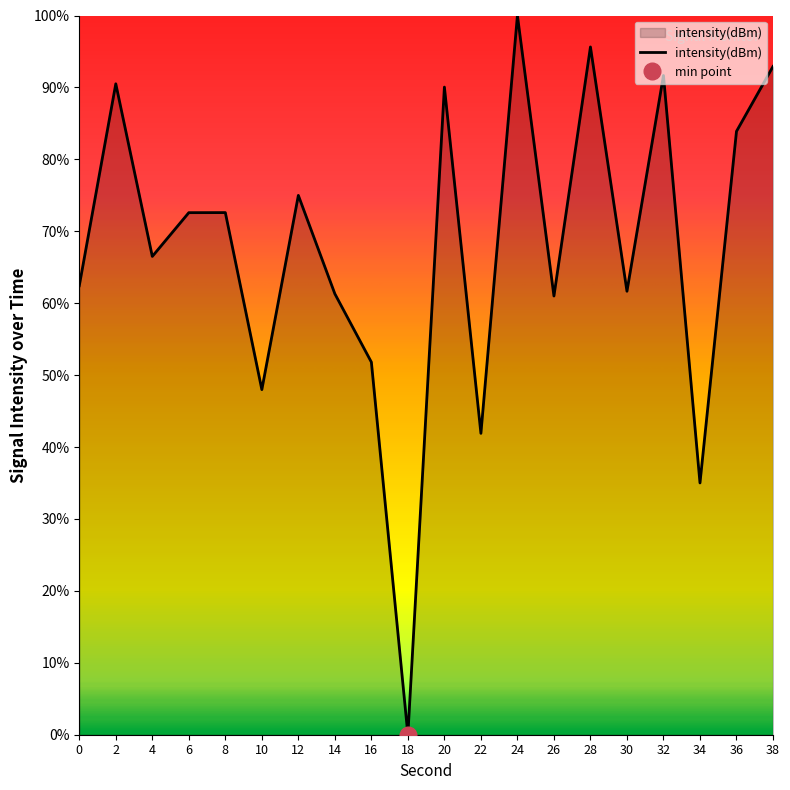

The value at 20 is 90.0. True or false?

True